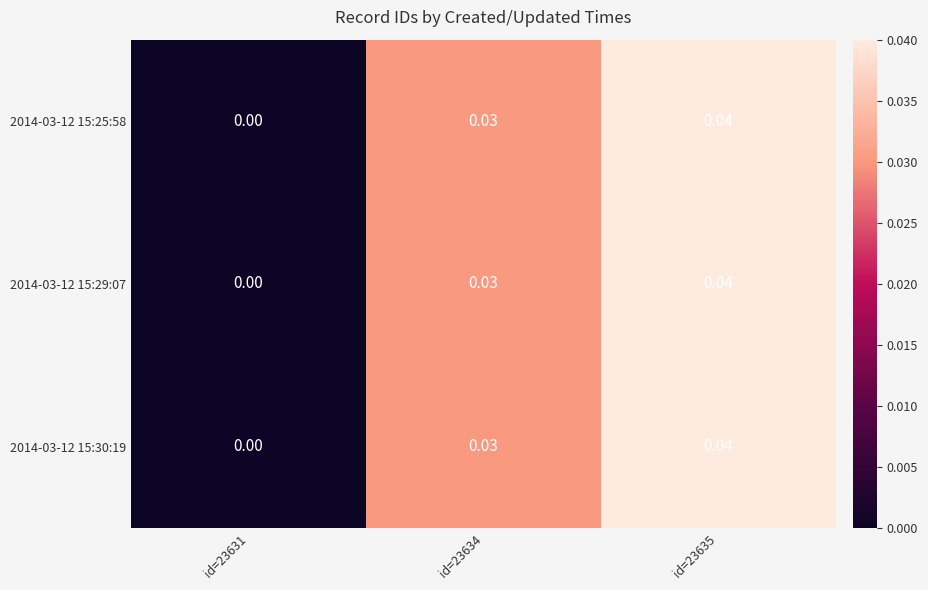

Is the value of 2014-03-12 15:30:19 at id=23631 greater than the value of 2014-03-12 15:25:58 at id=23634?

No